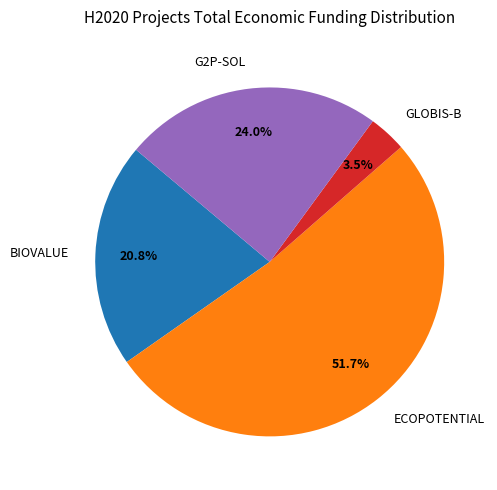

Do GLOBIS-B and G2P-SOL together represent more than half of the pie?

No